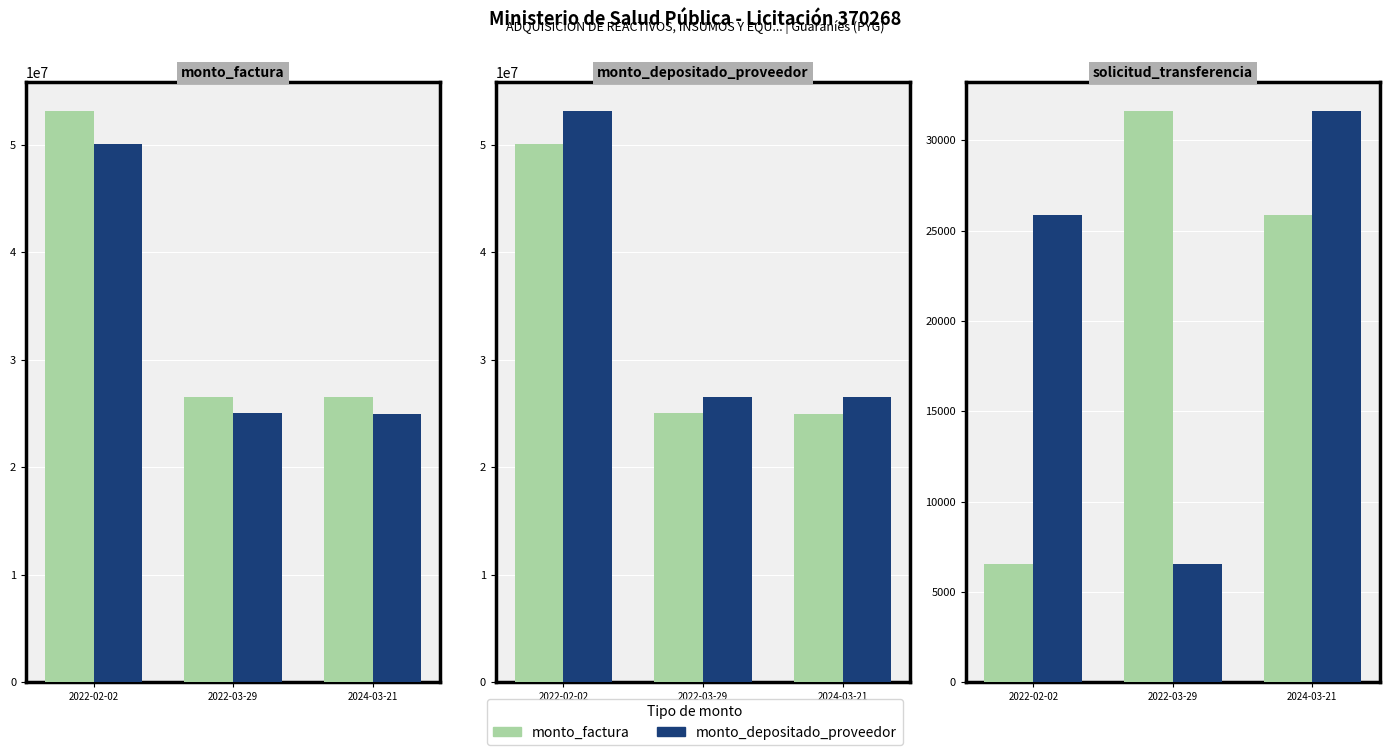

How many distinct data groups are displayed?

2